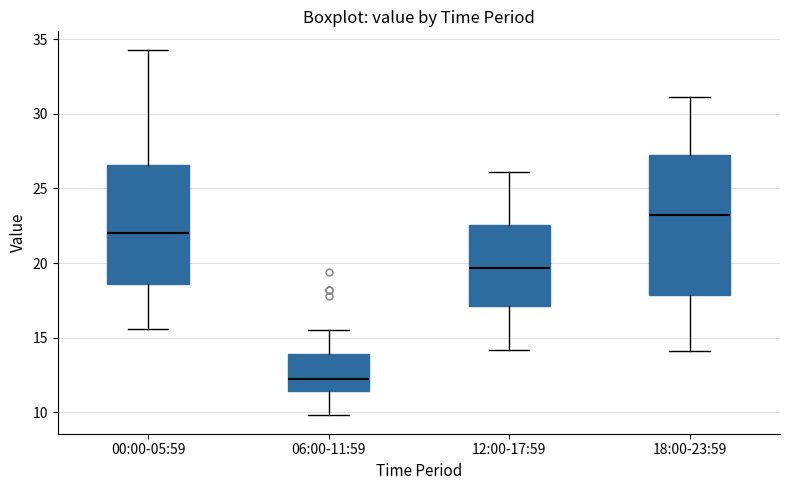

Reading left to right, read every box against the y-axis: the position of its median line, the range the box covers, and the ends of its whiskers. The values are not printed on the chart, so give them approximately, as read against the axis.

00:00-05:59: median 22.0, box 18.5 to 26.5, whiskers 15.5 to 34.5
06:00-11:59: median 12.5, box 11.5 to 14.0, whiskers 10.0 to 15.5
12:00-17:59: median 19.5, box 17.0 to 22.5, whiskers 14.0 to 26.0
18:00-23:59: median 23.0, box 18.0 to 27.5, whiskers 14.0 to 31.0